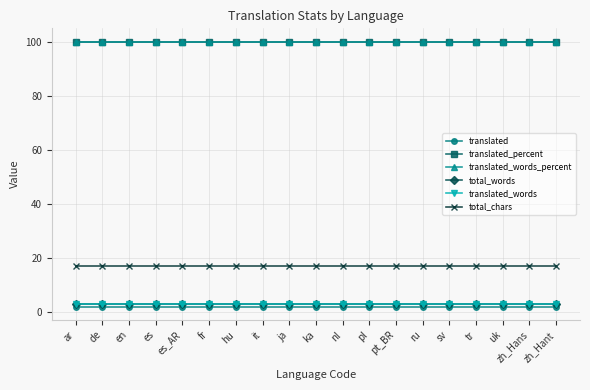

Rank the categories by translated_percent value from lowest to highest.

ar, de, en, es, es_AR, fr, hu, it, ja, ka, nl, pl, pt_BR, ru, sv, tr, uk, zh_Hans, zh_Hant